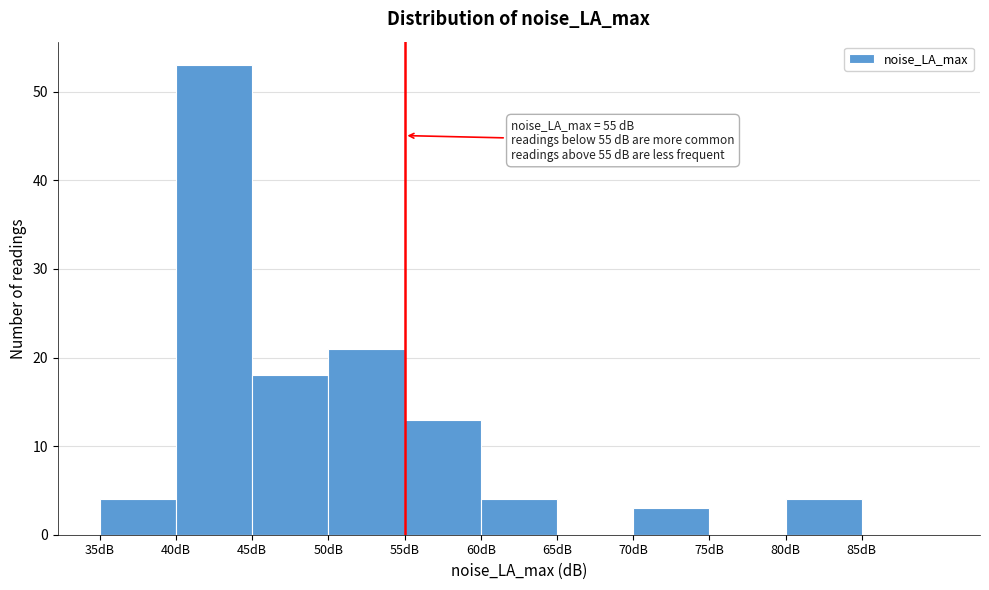

Over which range of the x-axis is the bar tallest?

40 to 45